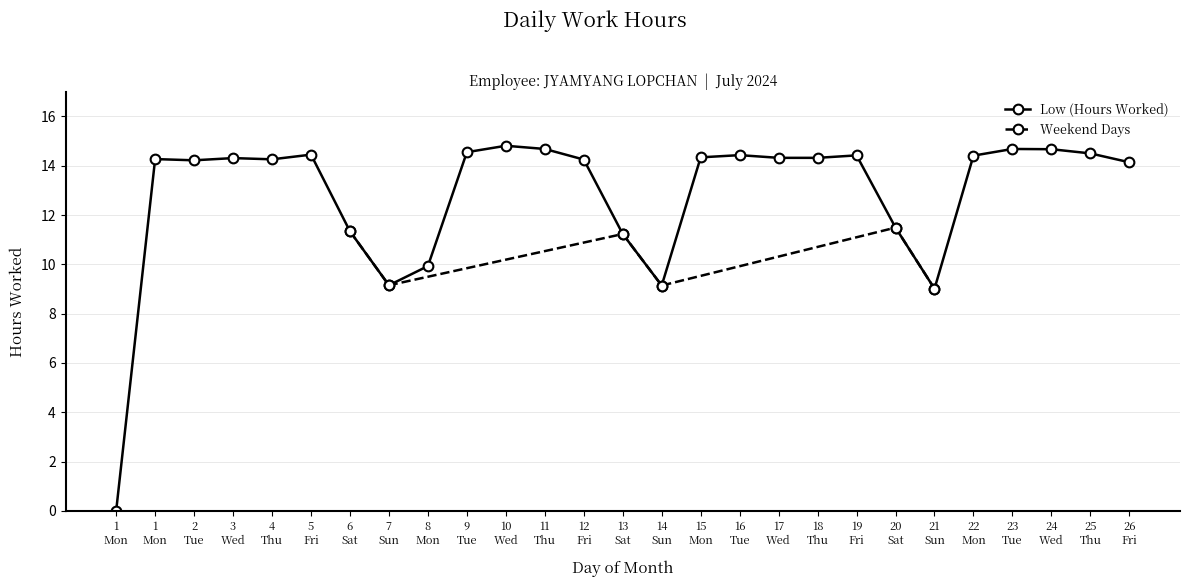

At which category does the data reach its first local peak?

1